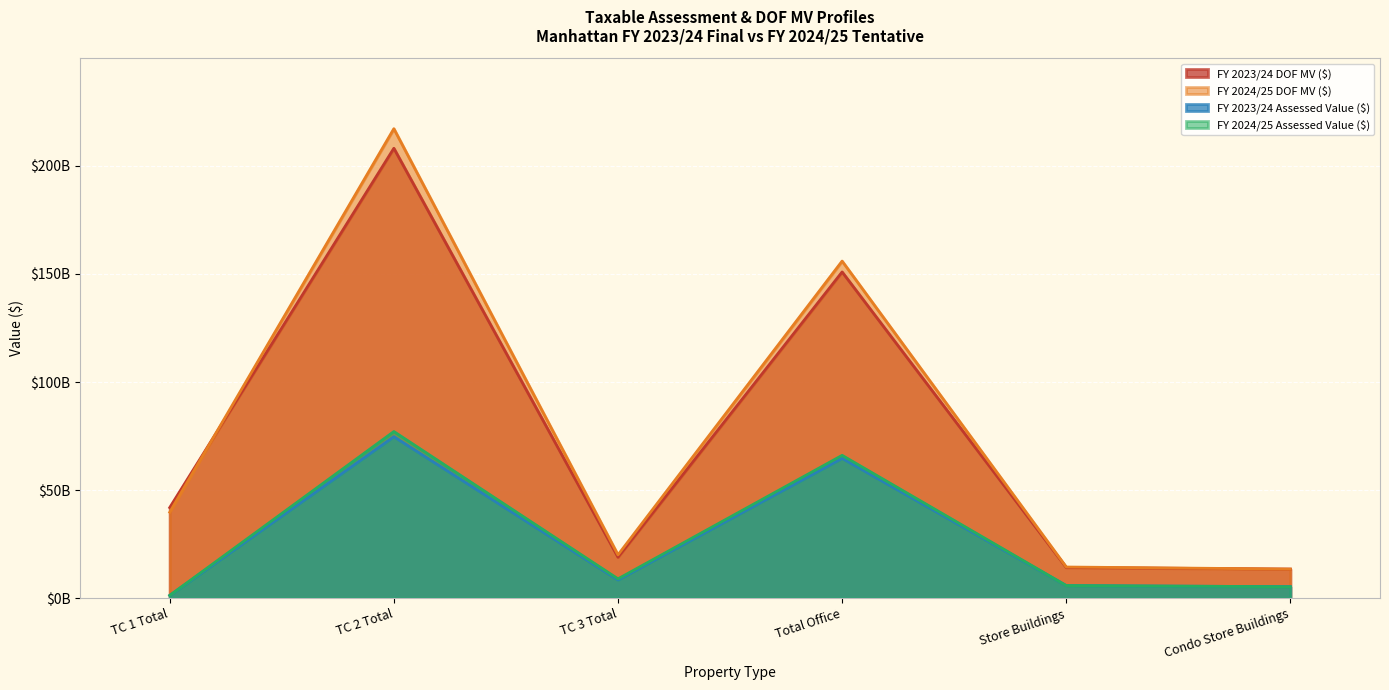

Reading right to left, extract all data points from this chart.

FY 2023/24 DOF MV ($): 13494939544	14230467918	150939104443	18999228237	208138171997	41951609999
FY 2024/25 DOF MV ($): 13512199998	14452057837	155963531208	20075728601	217203398196	39793962237
FY 2023/24 Assessed Value ($): 5354957794	5854820281	64741523092	8493149495	74755478114	1302730543
FY 2024/25 Assessed Value ($): 5335005729	5877653952	66106407852	8977574659	77117426964	1341723795